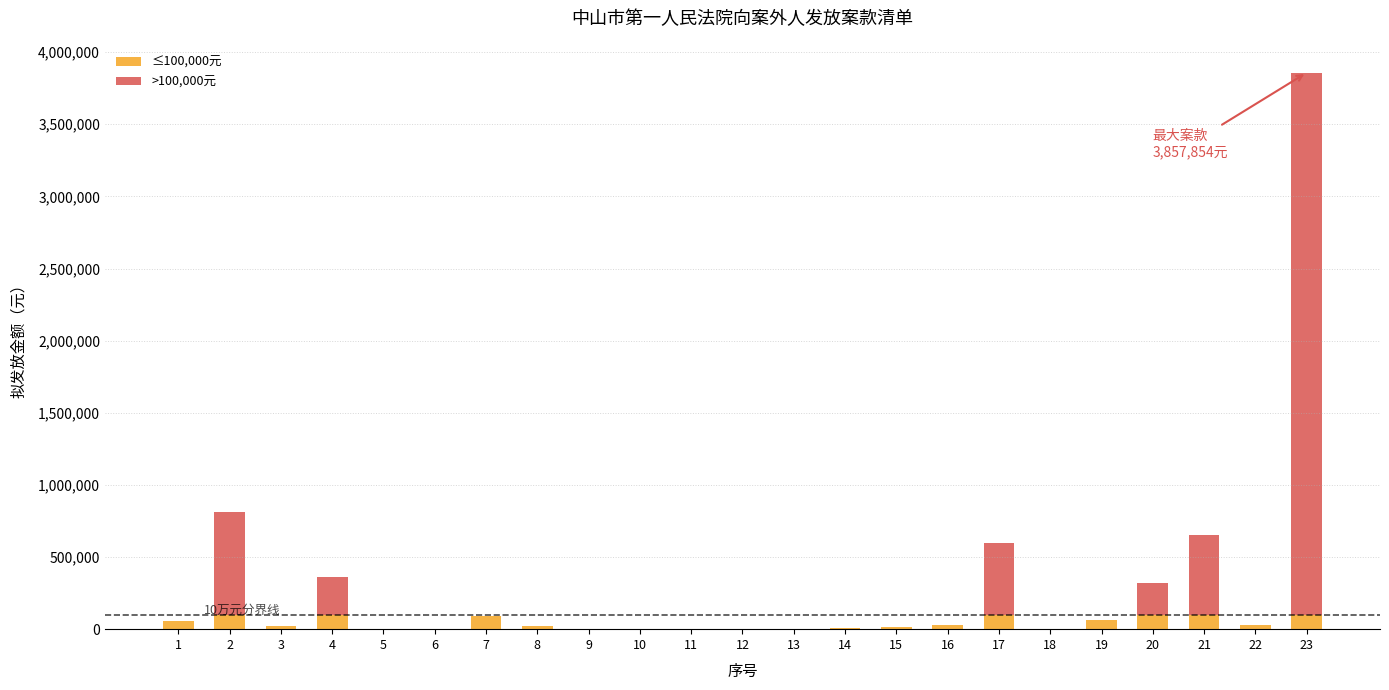

At which label does ≤100,000元 first exceed 22305?

1